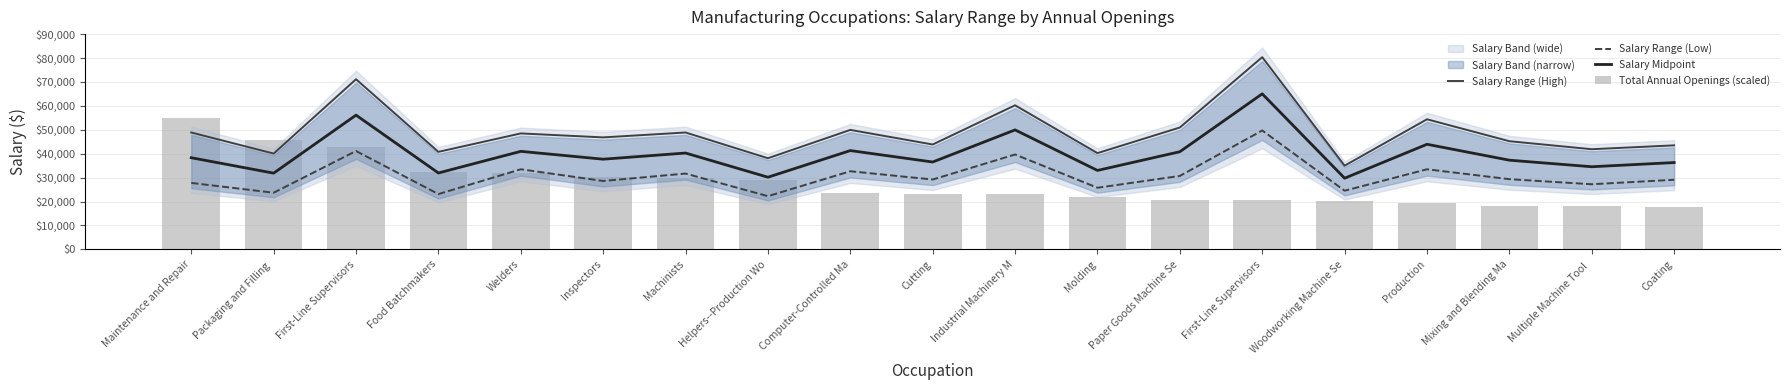

Which series changed the most between Welders and Helpers--Production Wo?

Salary Range (Low)